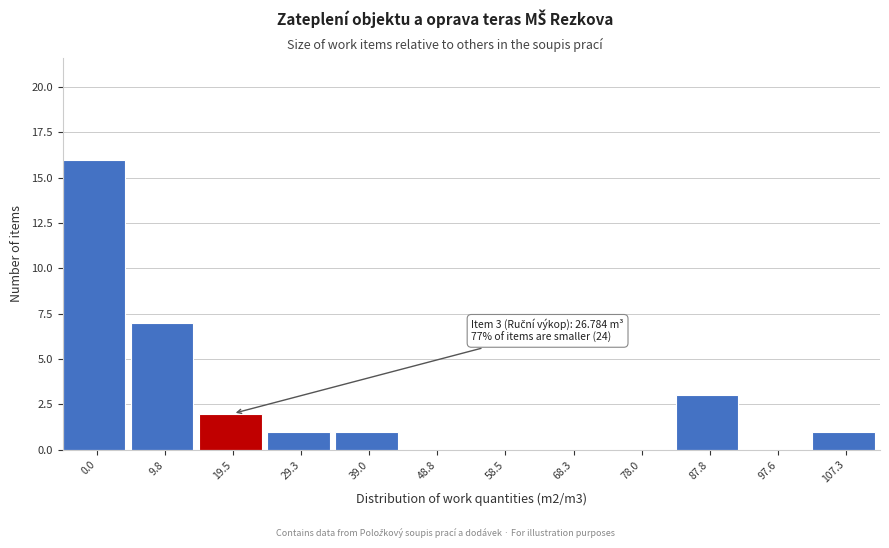

Reading right to left, extract all data points from this chart.

107.3=1	97.6=0	87.8=3	78.0=0	68.3=0	58.5=0	48.8=0	39.0=1	29.3=1	19.5=2	9.8=7	0.0=16